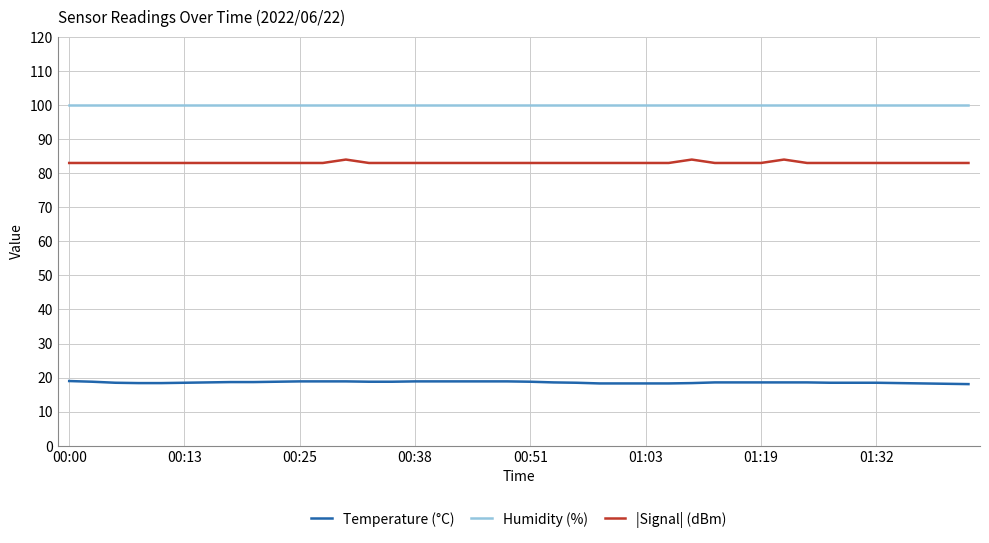

True or false: Humidity (%) and Temperature (°C) intersect in this chart.

False